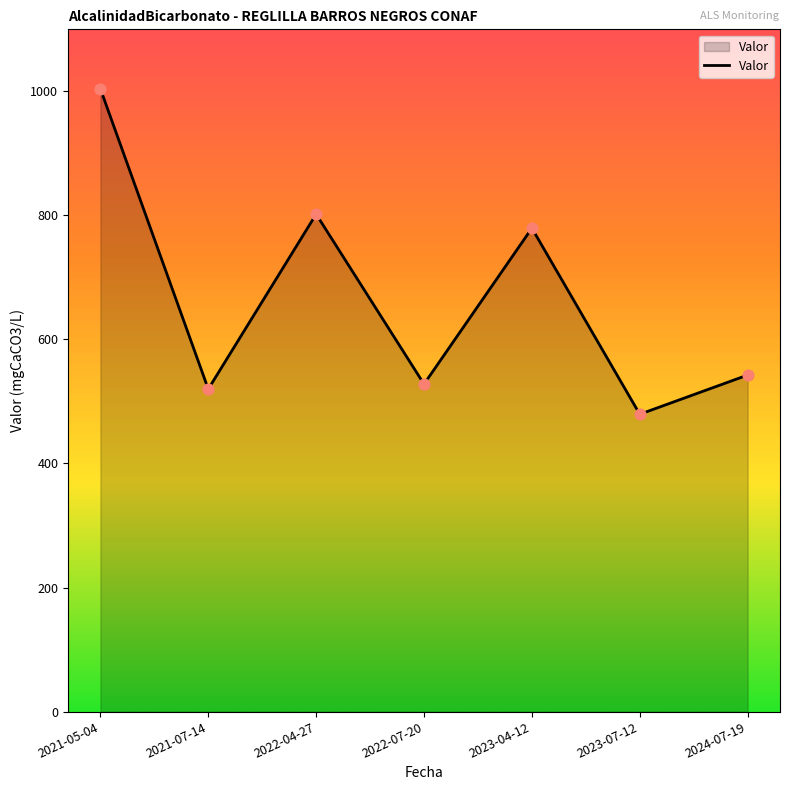

Approximately how many times larger is the value at 2021-07-14 compared to 2021-05-04?

0.5